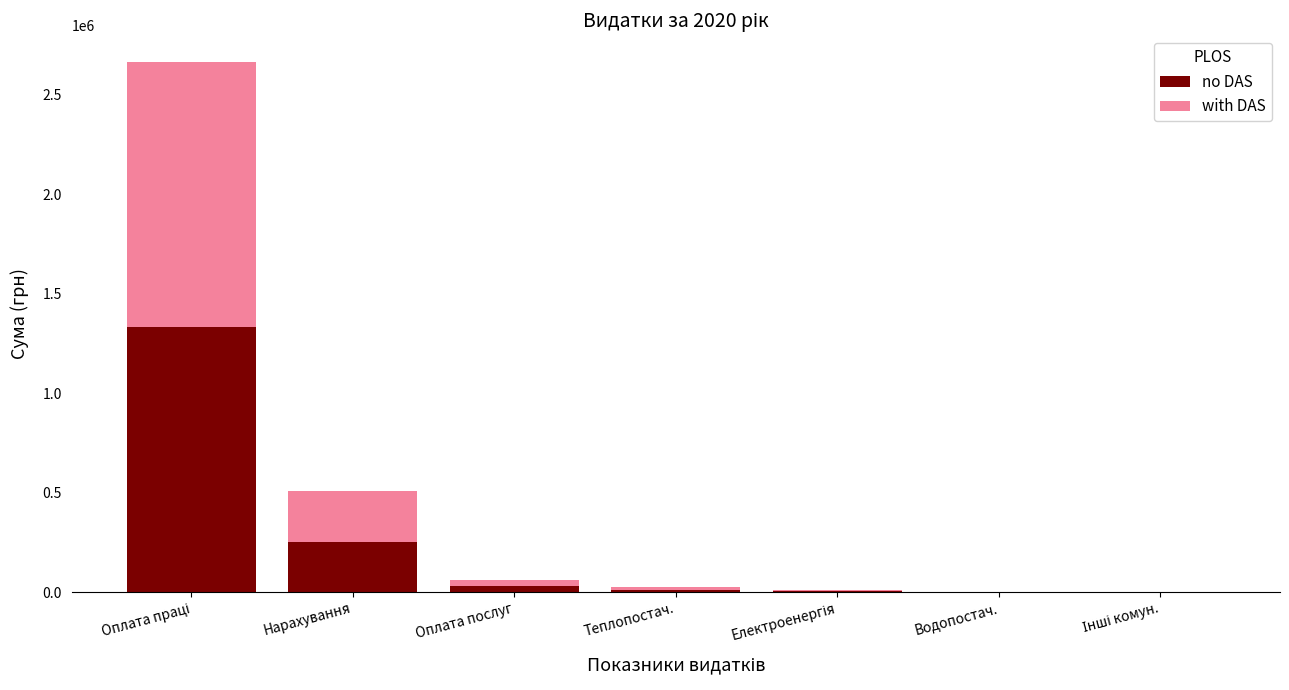

What is the average value of the no DAS series?

233060.2